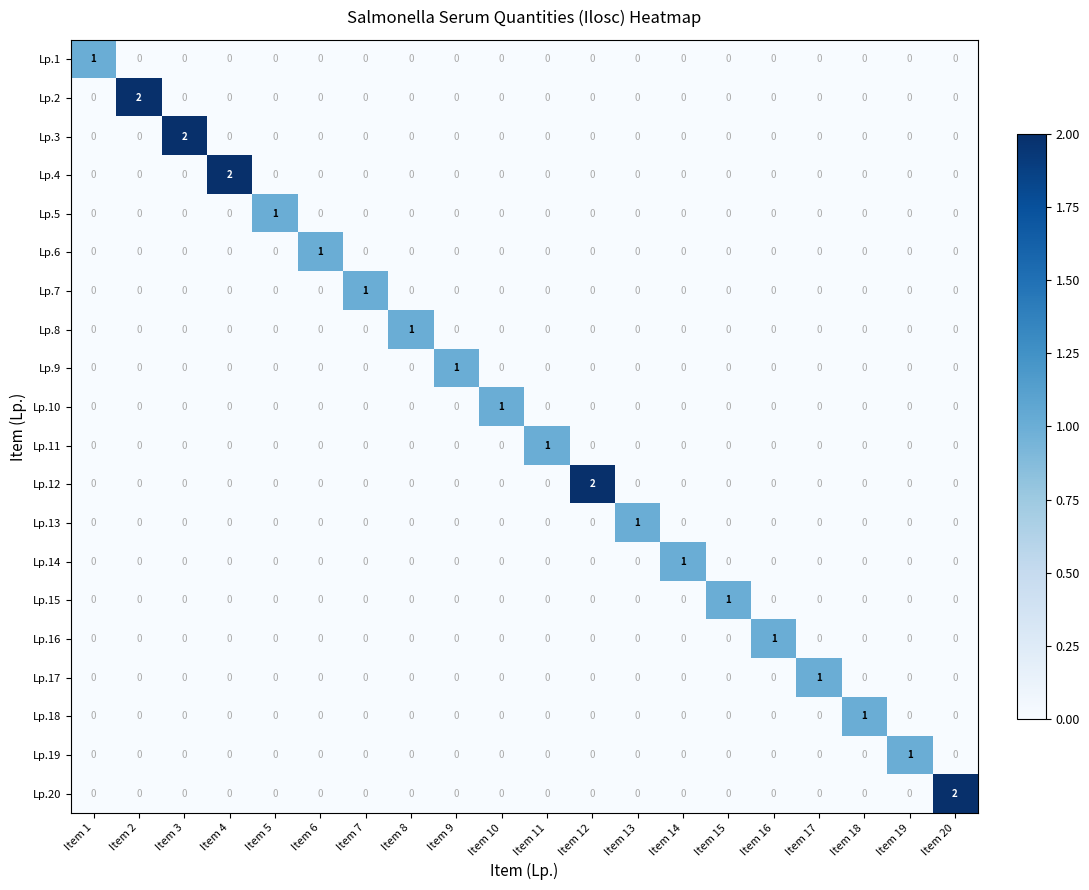

How many Lp.6 values are between 0 and 1?

20